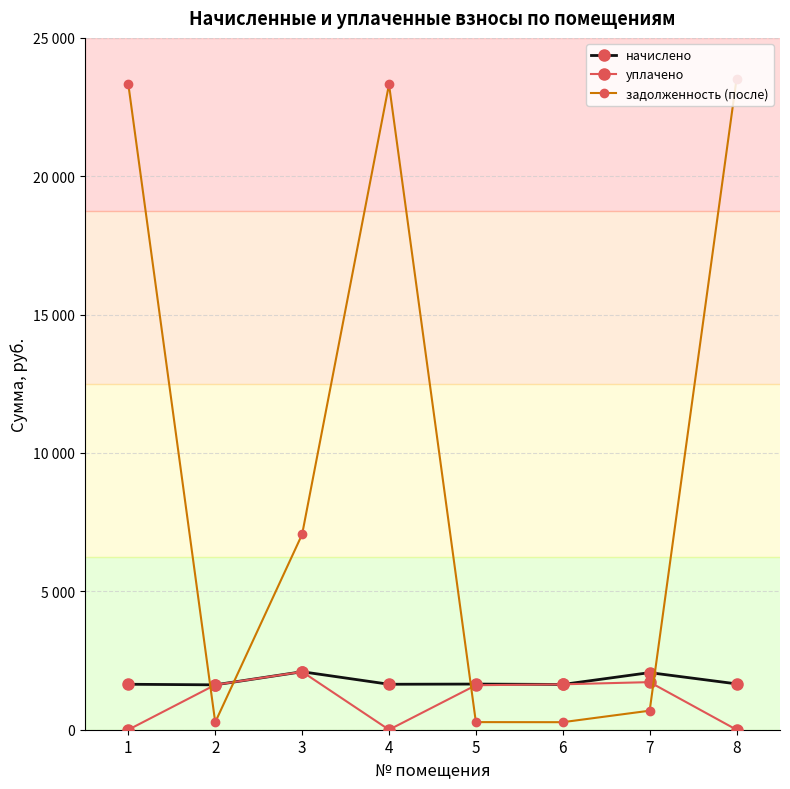

What are all the series names shown in the legend?

начислено, уплачено, задолженность (после)